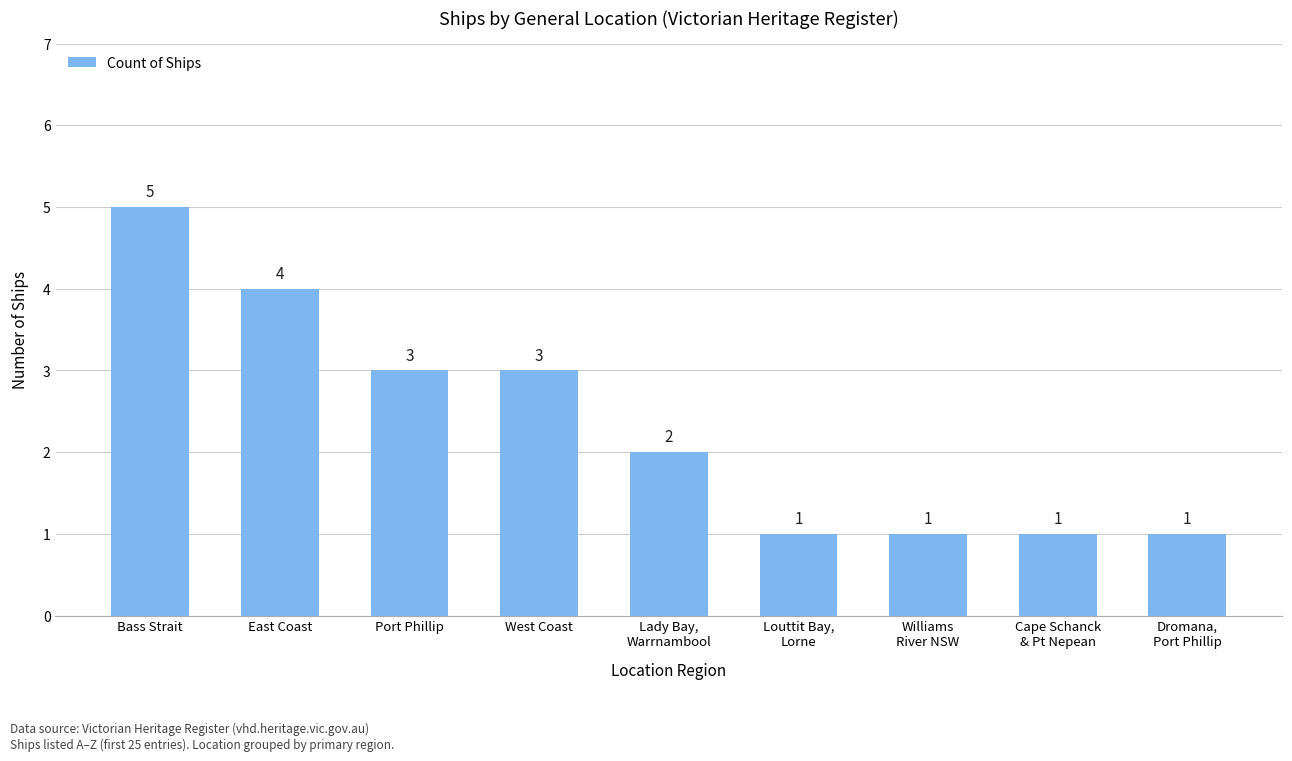

How many values are between 1 and 3?

7